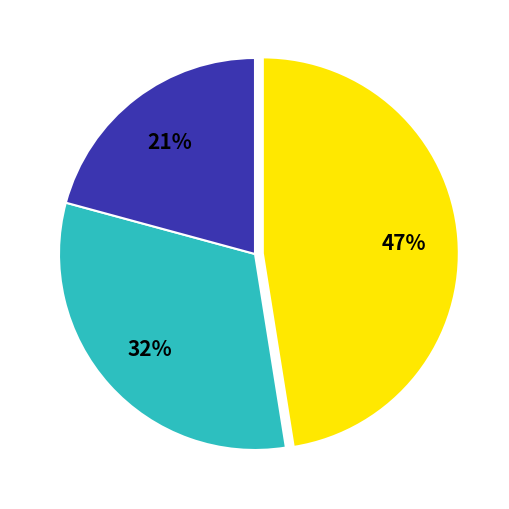

Does any single category account for the majority?

No